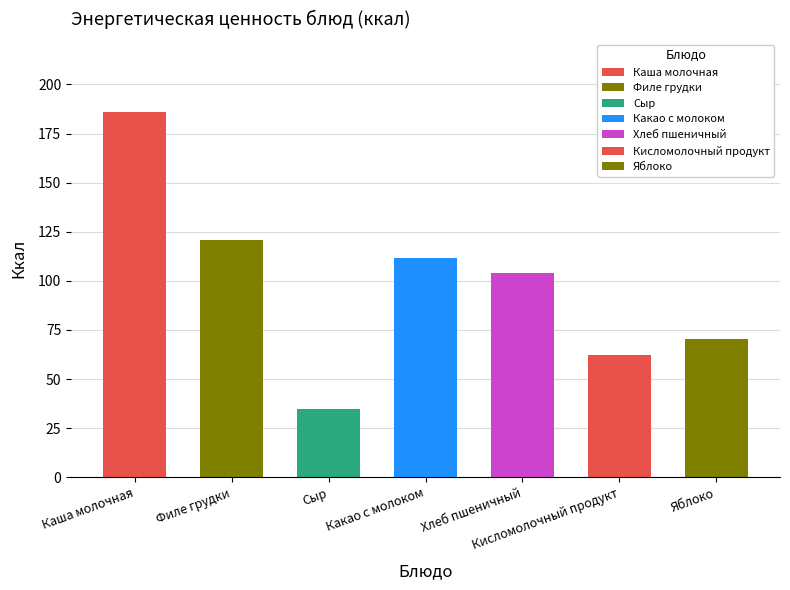

Reading left to right, transcribe all the data shown in this chart.

Каша молочная=185.9	Филе грудки=121.0	Сыр=35.0	Какао с молоком=111.5	Хлеб пшеничный=104.0	Кисломолочный продукт=62.0	Яблоко=70.5